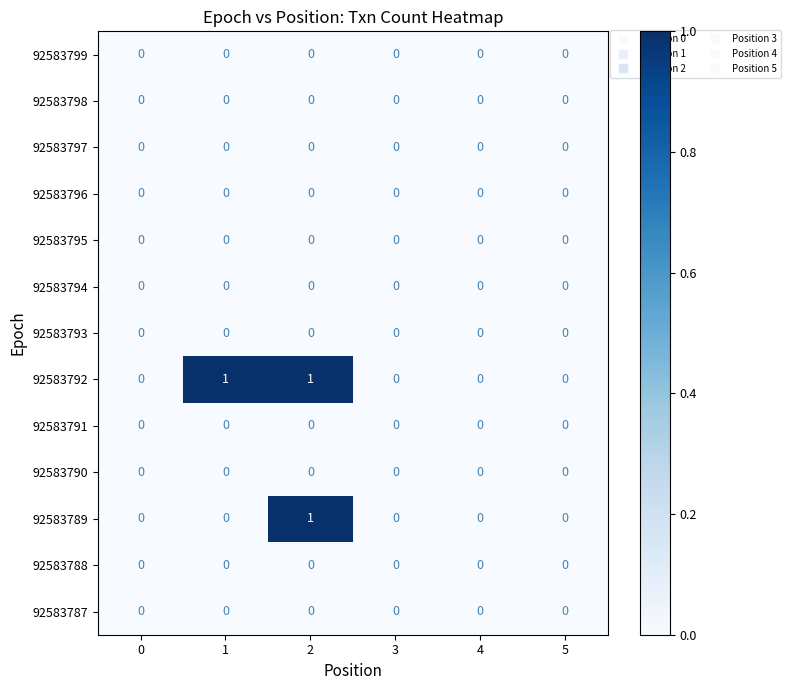

The 92583791 series shows 0 at 3. True or false?

True